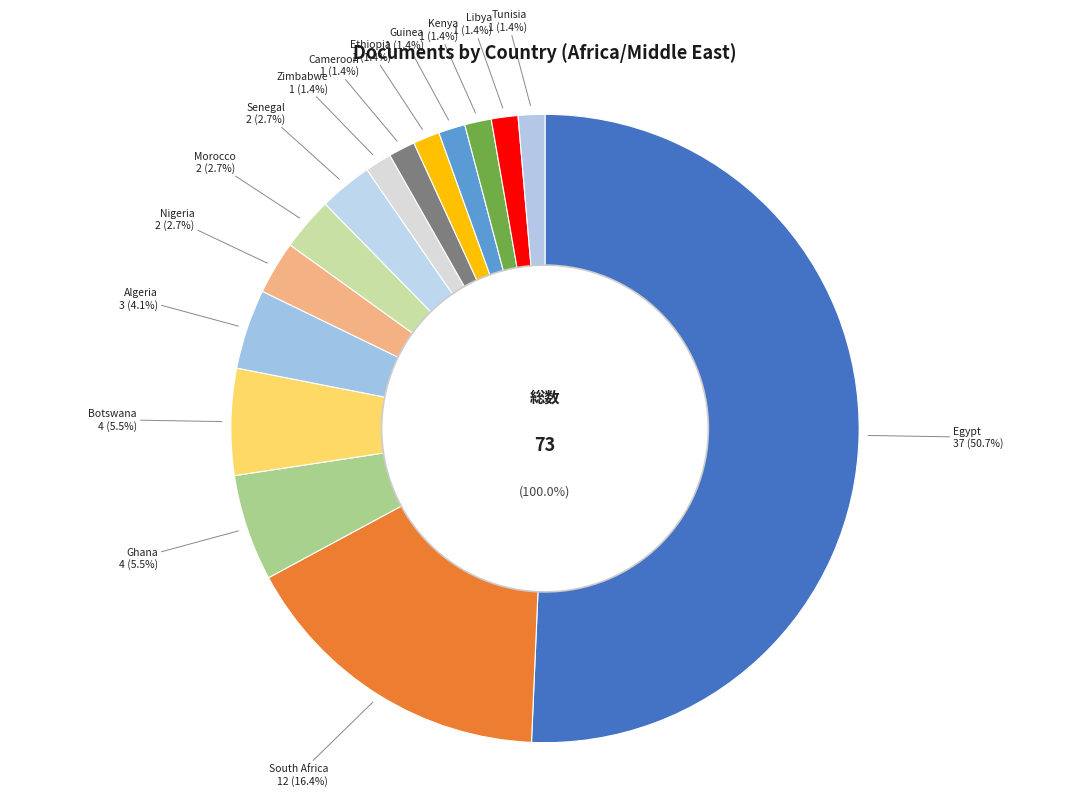

To the nearest percent, what percentage of the pie is Kenya?

1%